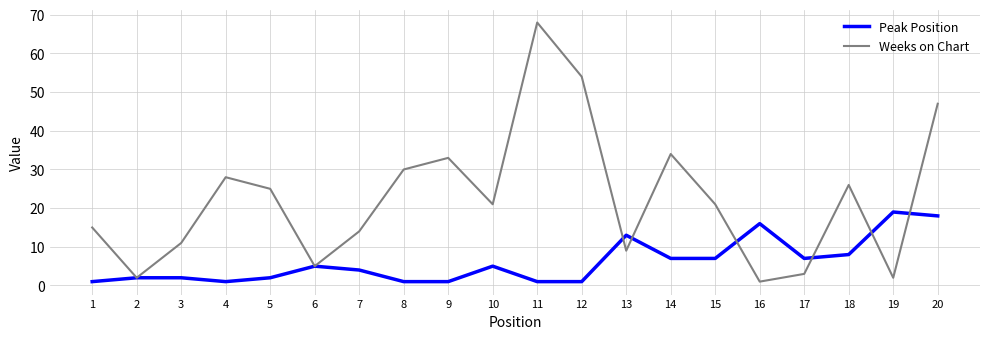

True or false: Weeks on Chart has a value of 30 at 8.

True